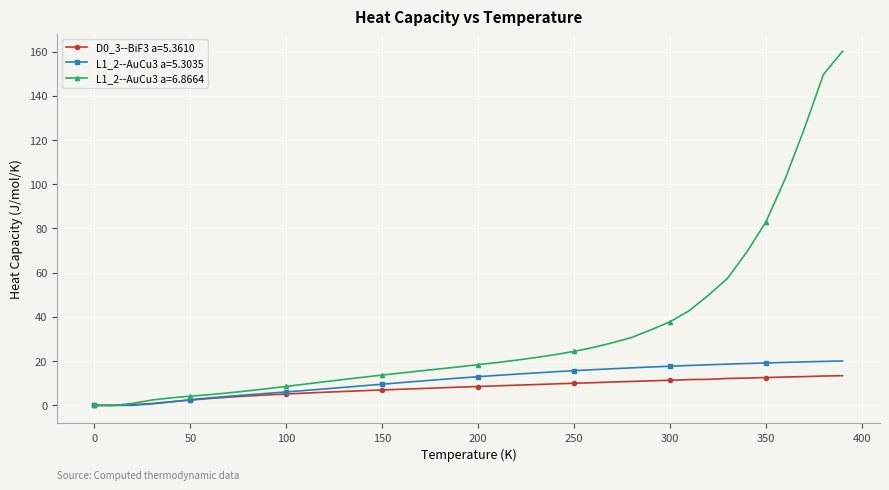

Which series has the largest total across all categories?

L1_2--AuCu3 a=6.8664